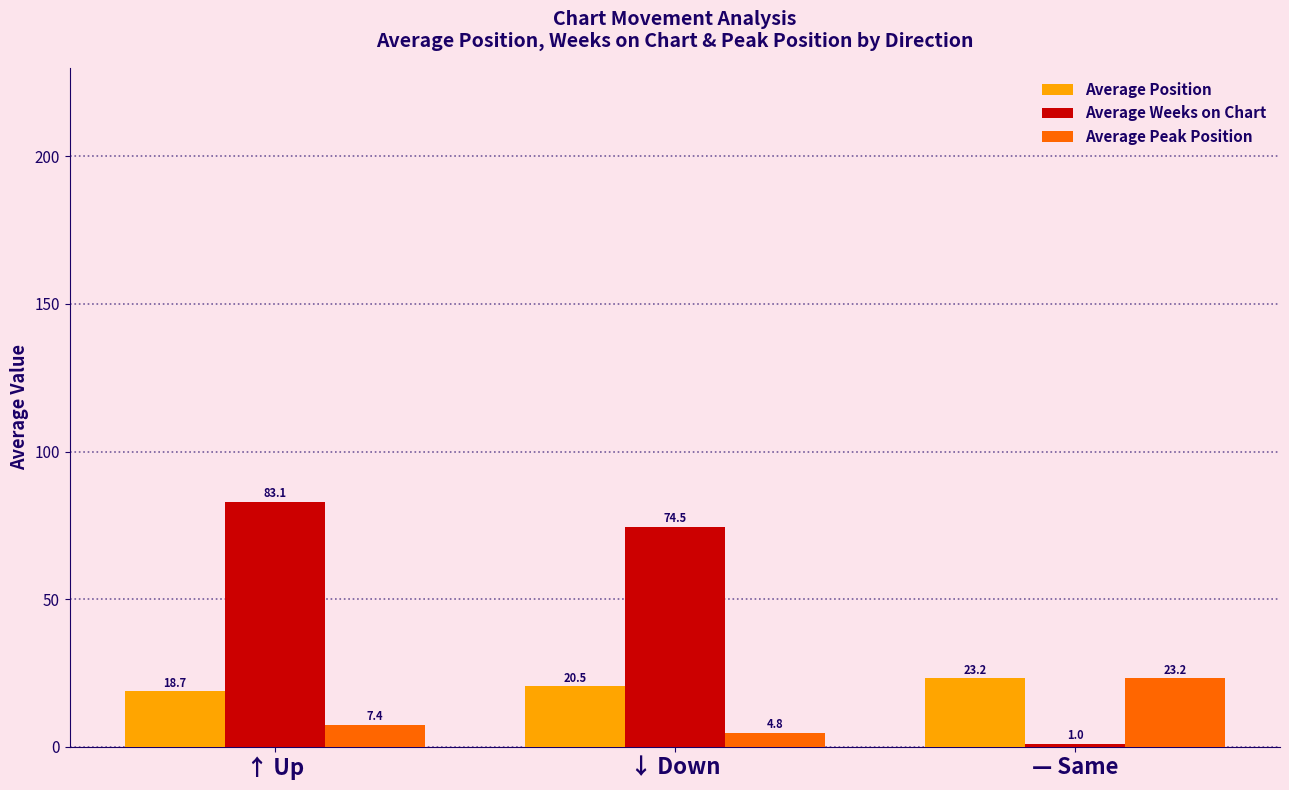

True or false: Average Weeks on Chart has a value of 1.0 at — Same.

True